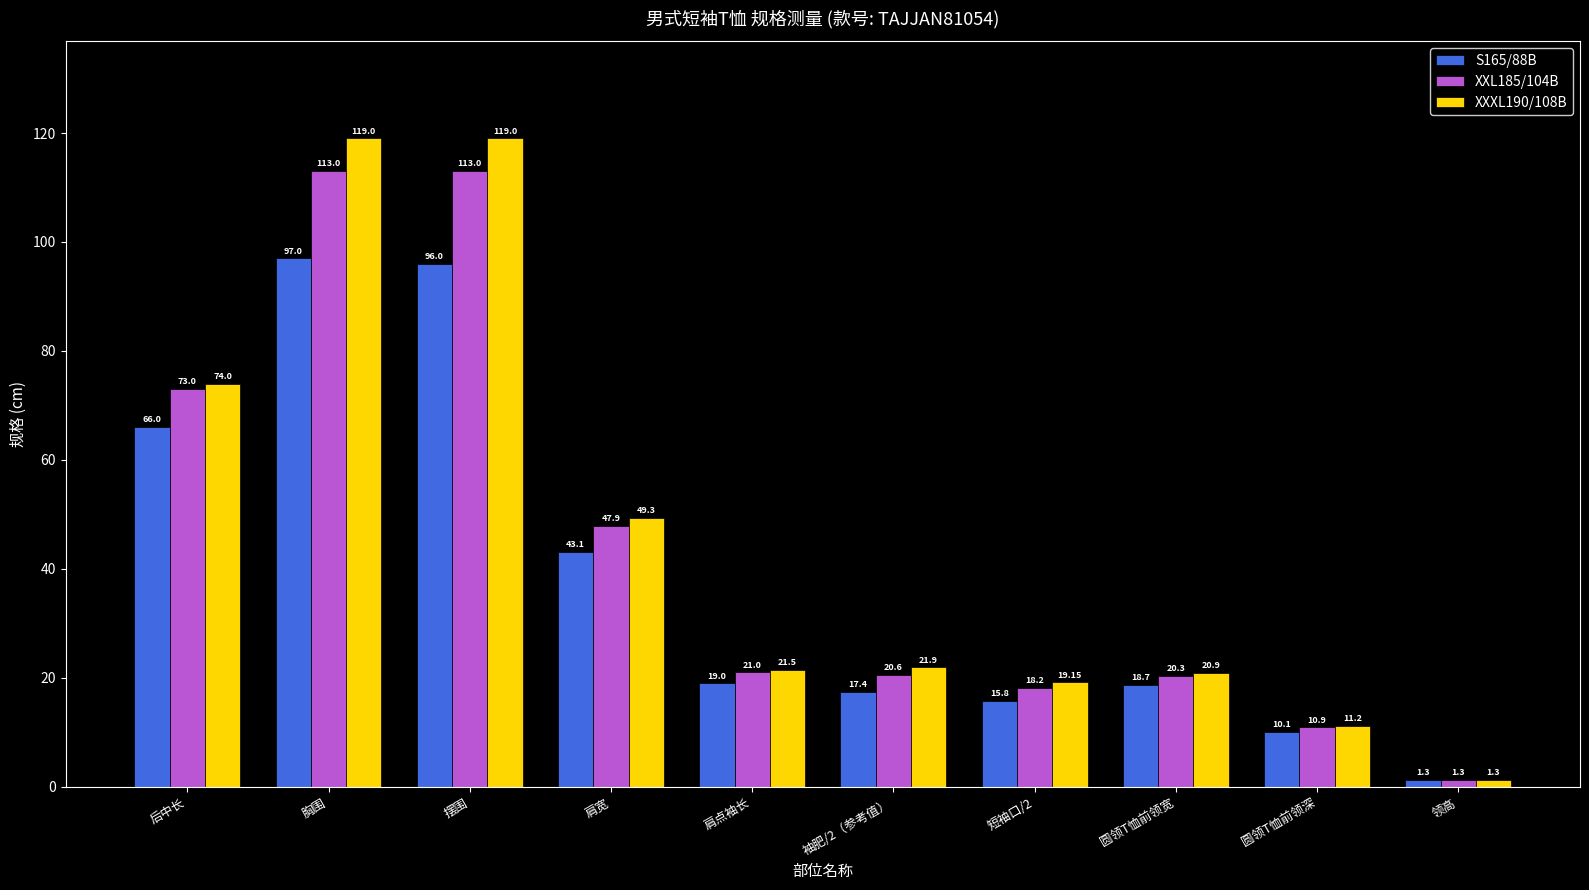

True or false: XXXL190/108B has a value of 20.9 at 圆领T恤前领宽.

True